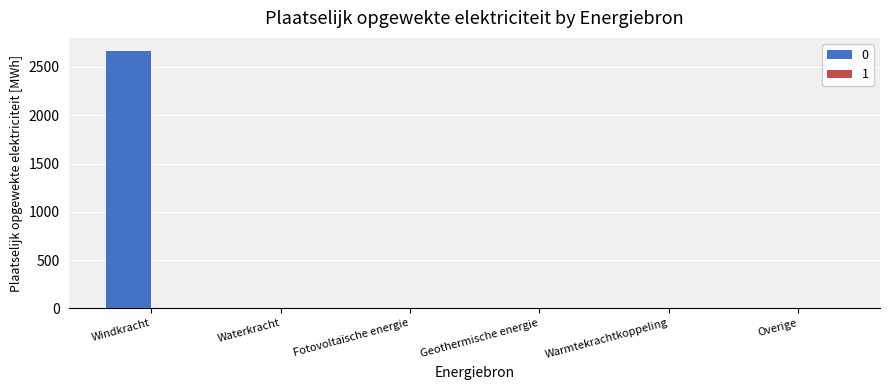

Count the number of values greater than 0.

1